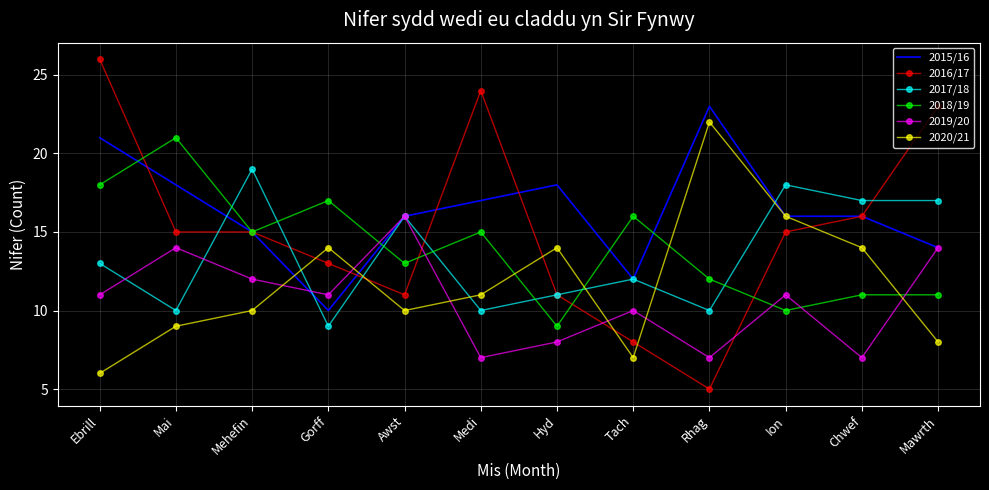

True or false: 2019/20 has more than 1 interior local peaks.

True